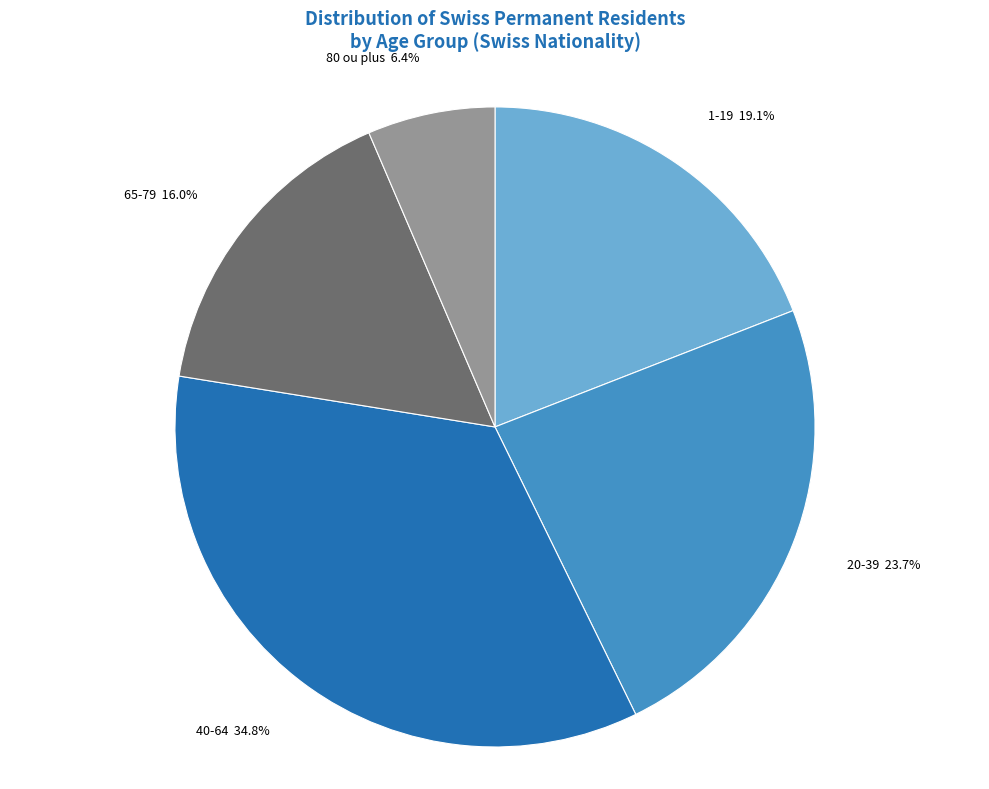

To the nearest percent, what is the difference between the largest and smallest slice percentages?

28%